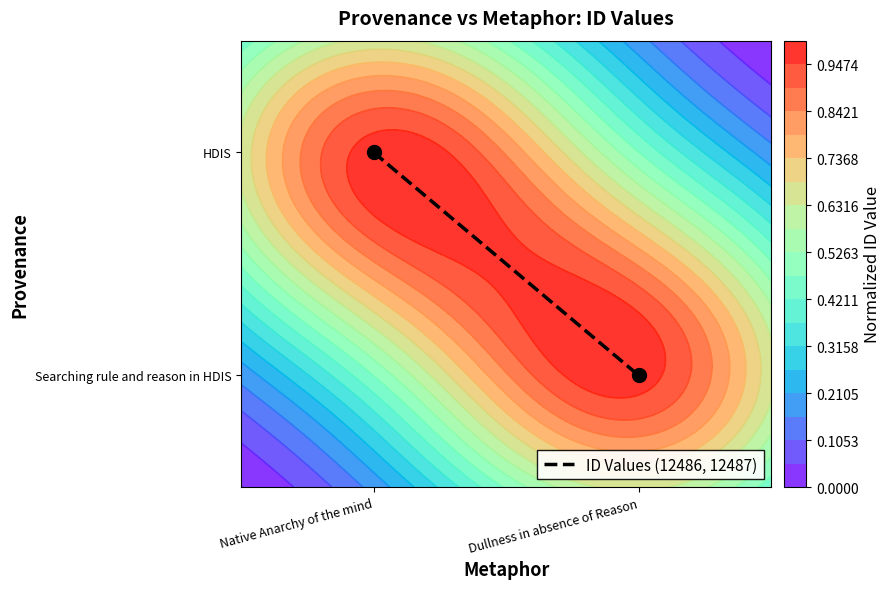

List the labels in order of value, largest first.

Native Anarchy of the mind, Dullness in absence of Reason